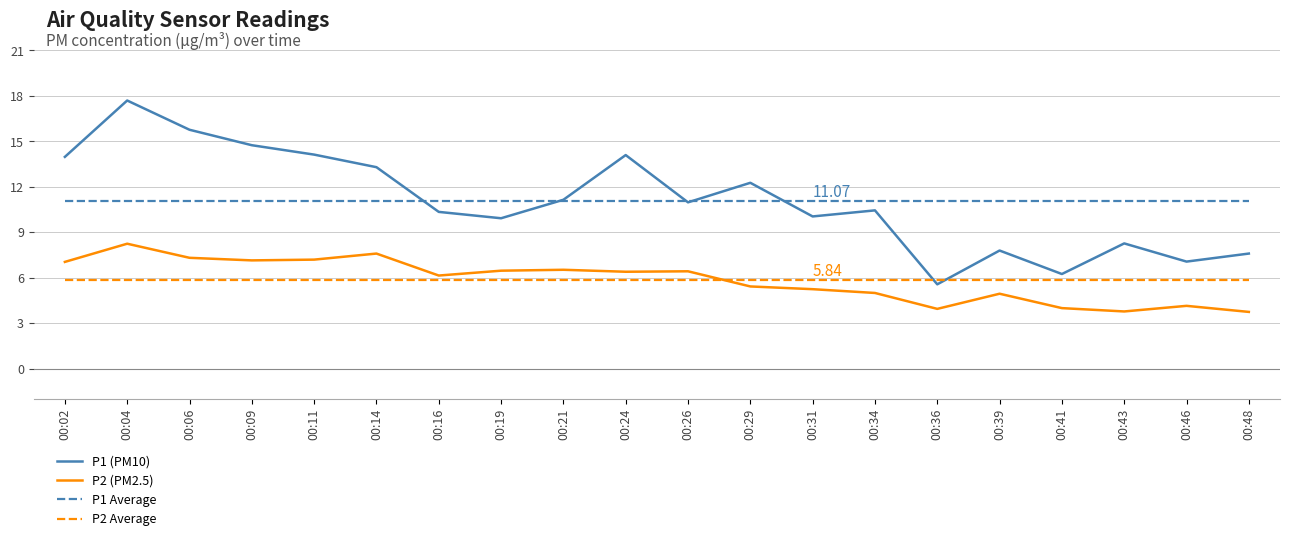

Which series has the largest total across all categories?

P1 (PM10)